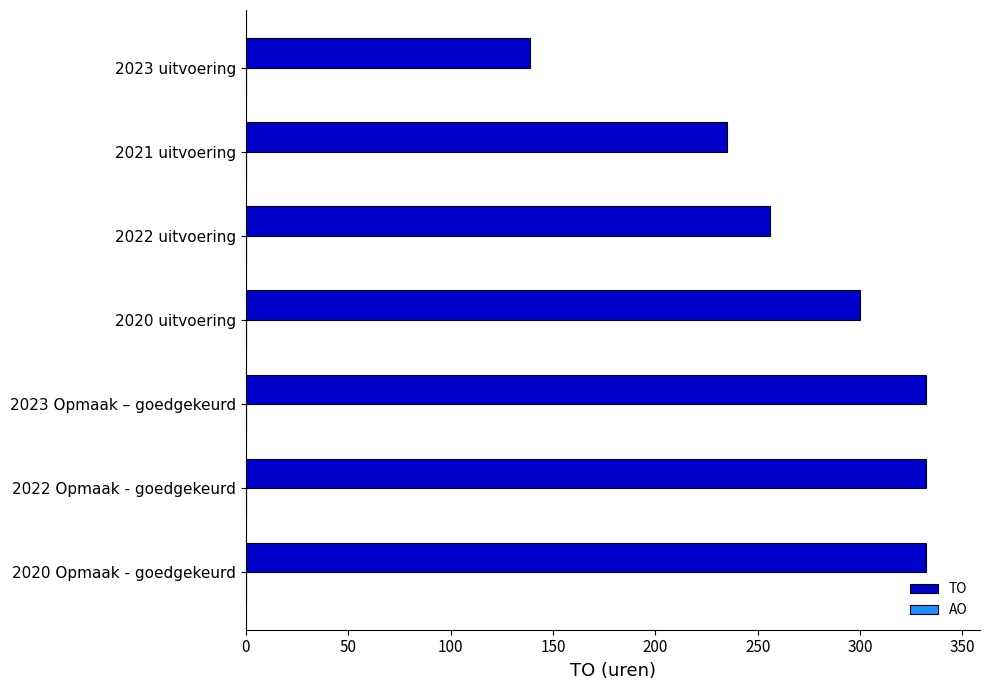

What is the ratio of the value at 2022 Opmaak - goedgekeurd to the value at 2022 uitvoering?

1.3